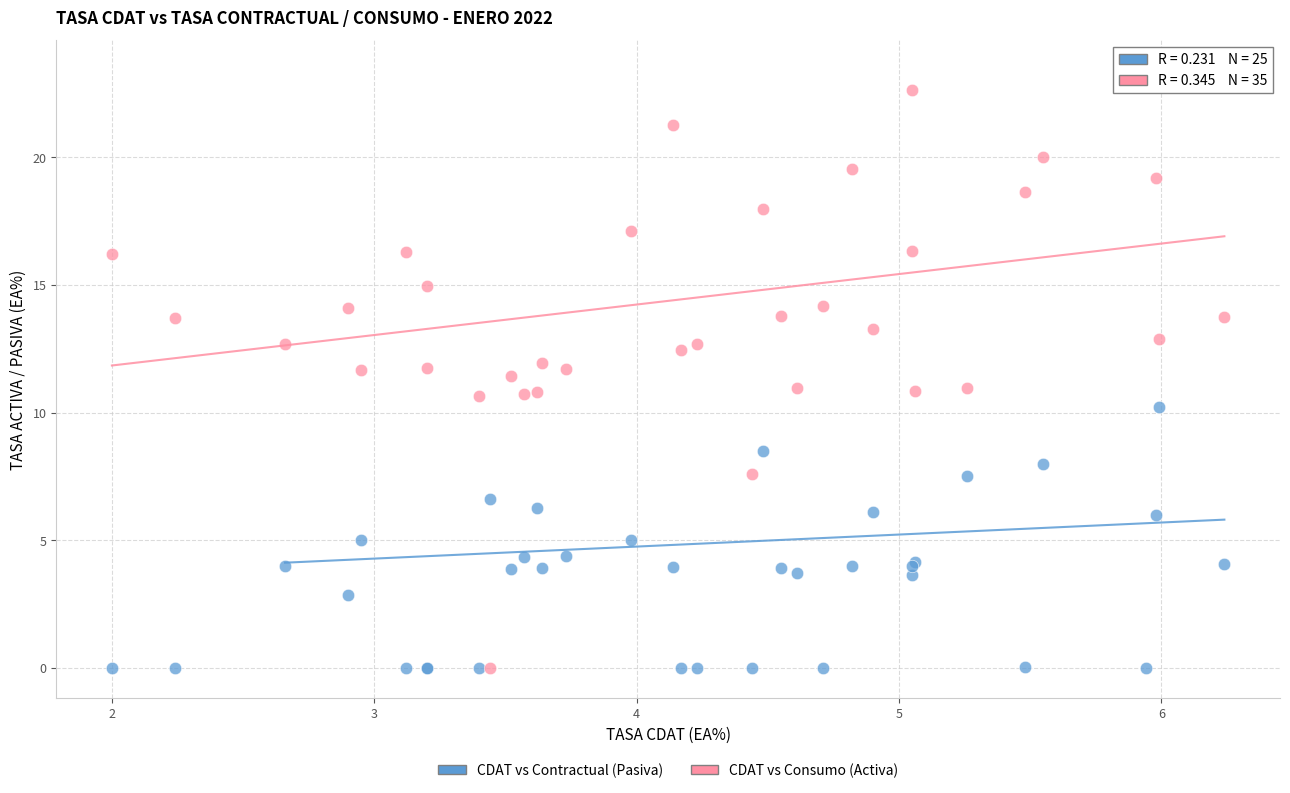

Which series reaches the maximum Y coordinate?

CDAT vs Consumo (Activa)